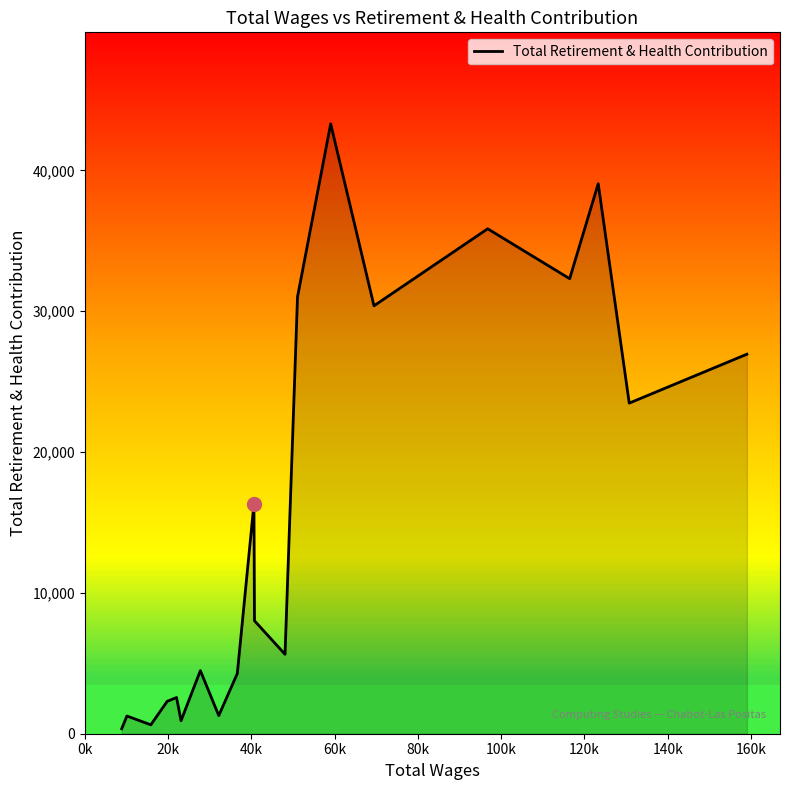

True or false: the data shows 979 at 17.

False